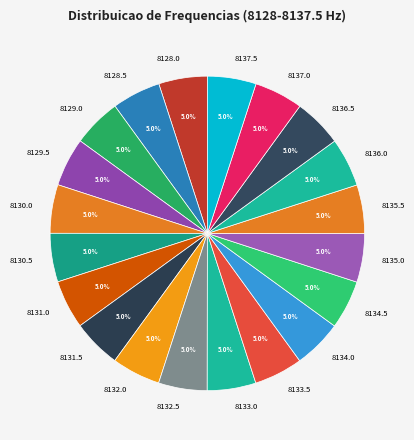

Combined, do 8135.5 and 8132.0 account for over 50%?

No